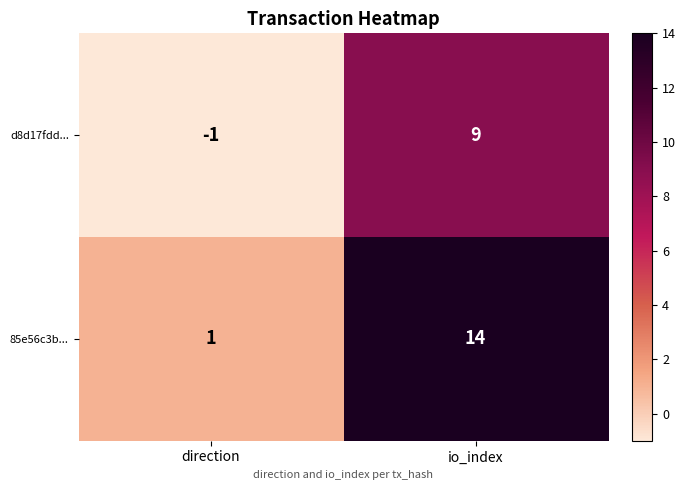

Rank the series by their maximum value, from lowest to highest.

d8d17fdd..., 85e56c3b...